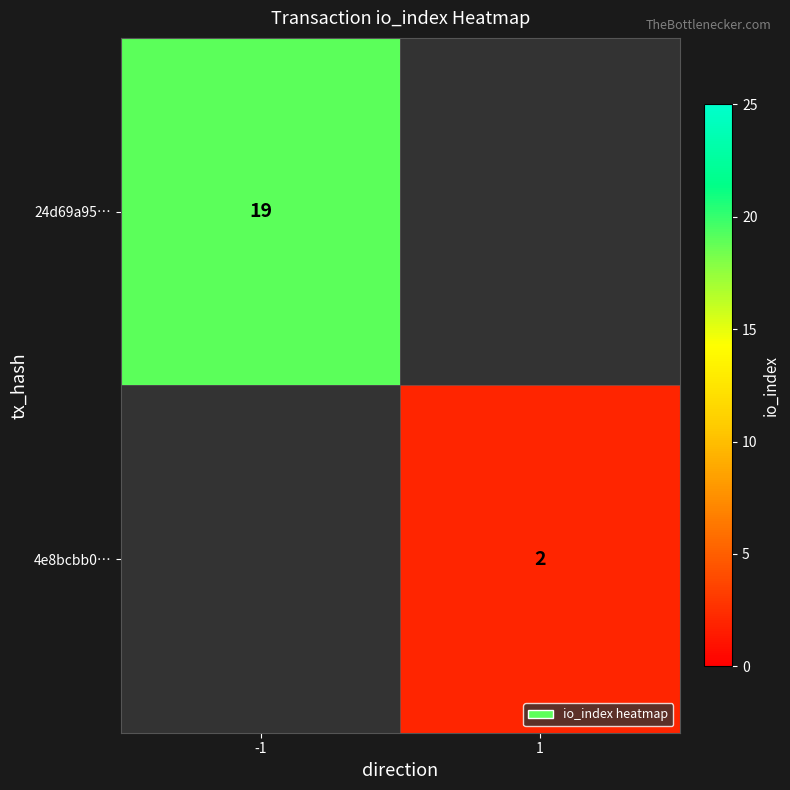

The 24d69a95… series shows 25.2 at -1. True or false?

False